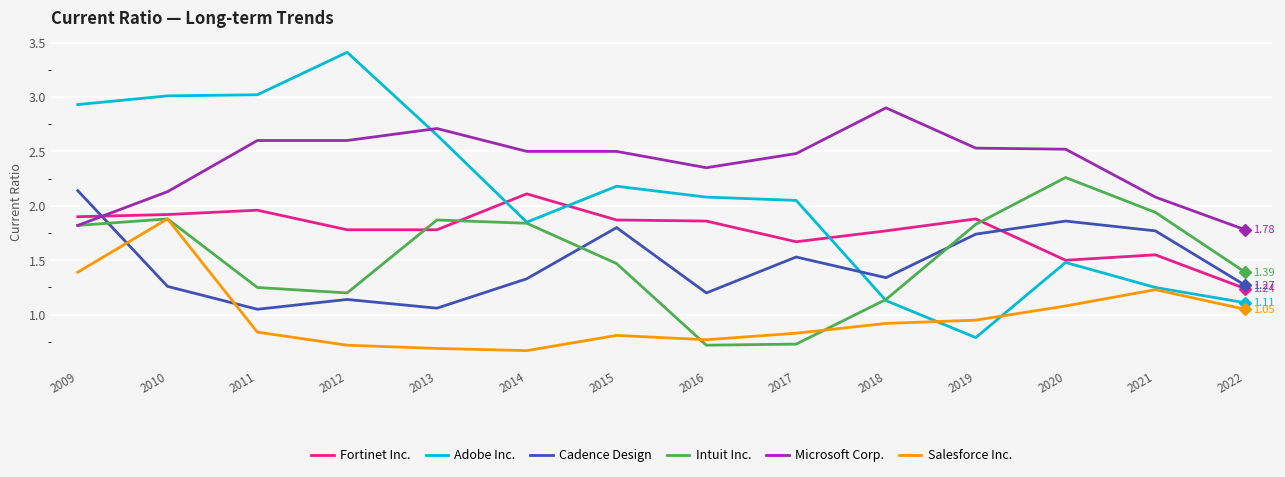

In Salesforce Inc., how many points are higher than both neighbors (excluding endpoints)?

3